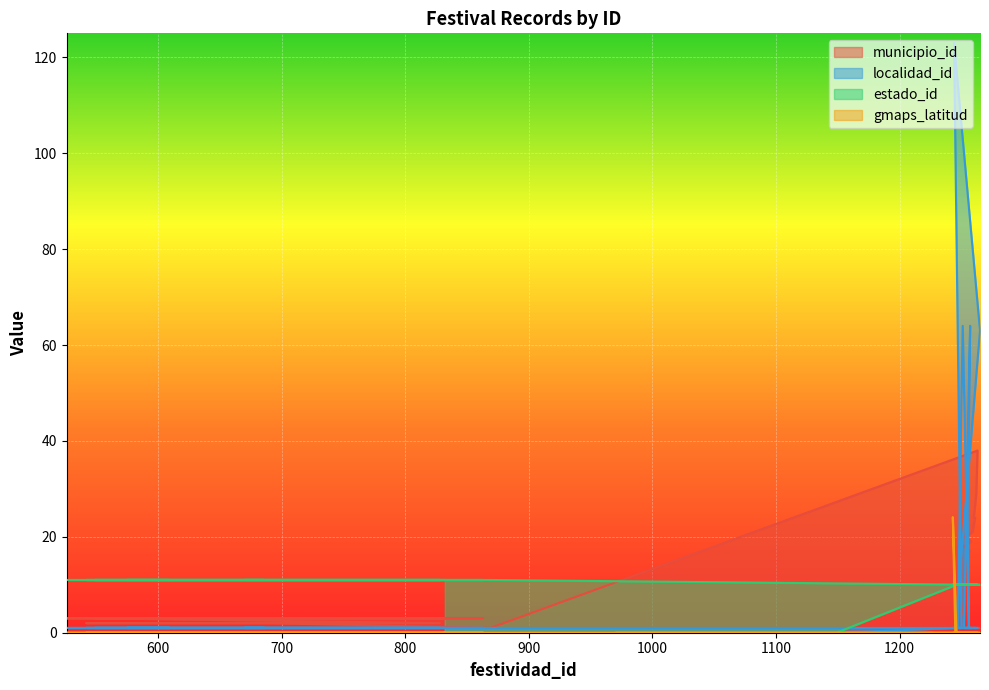

At 609, list the series in order from largest to smallest.

estado_id, municipio_id, localidad_id, gmaps_latitud